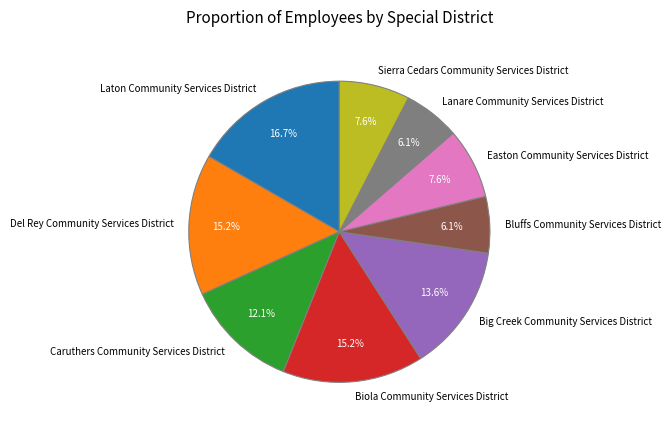

True or false: Sierra Cedars Community Services District accounts for 8% of the total.

True